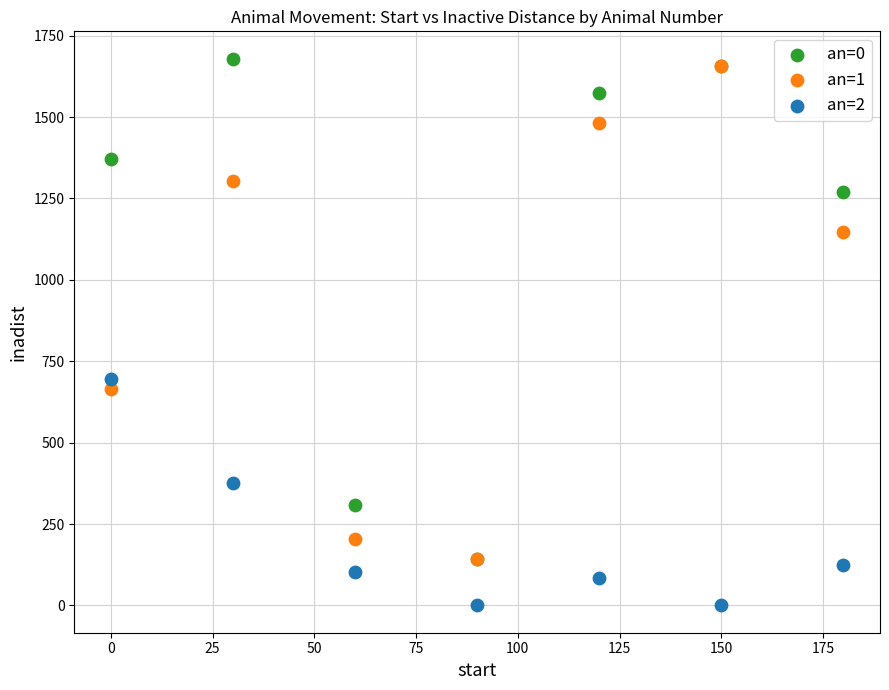

Which series has the largest Y range (max minus min)?

an=0